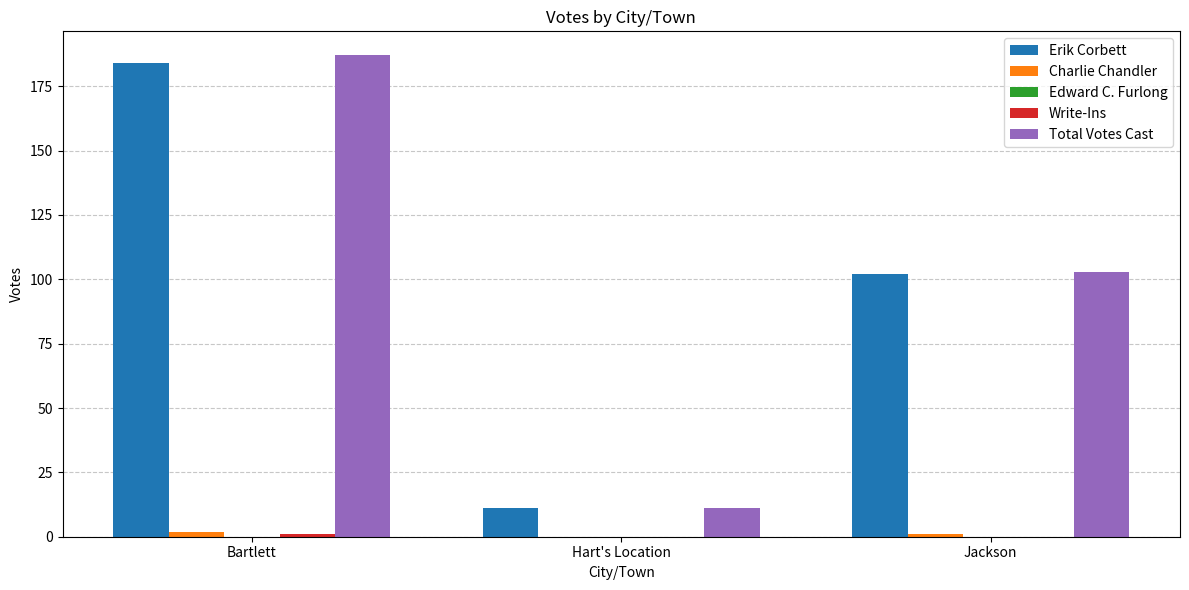

Which category has the highest value in the Erik Corbett series?

Bartlett